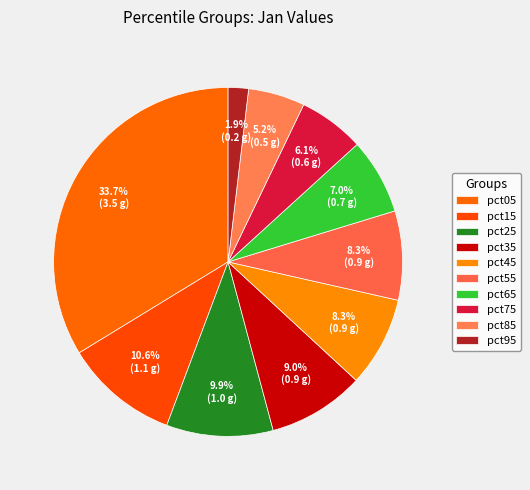

Is there a majority slice in this chart?

No